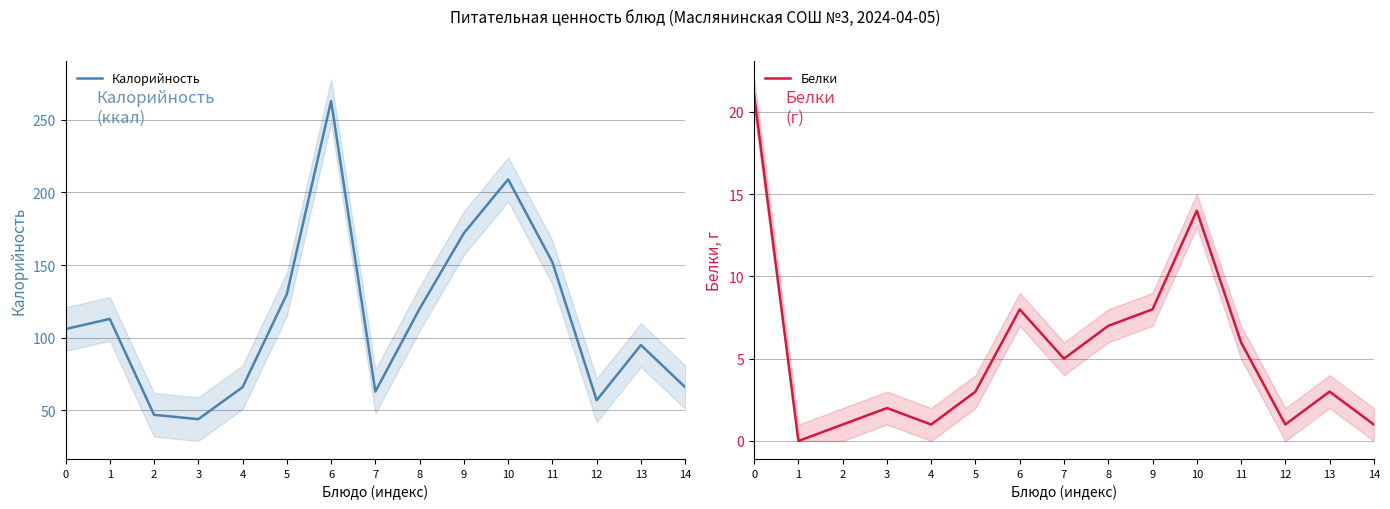

True or false: Белки and Калорийность cross at least once.

False